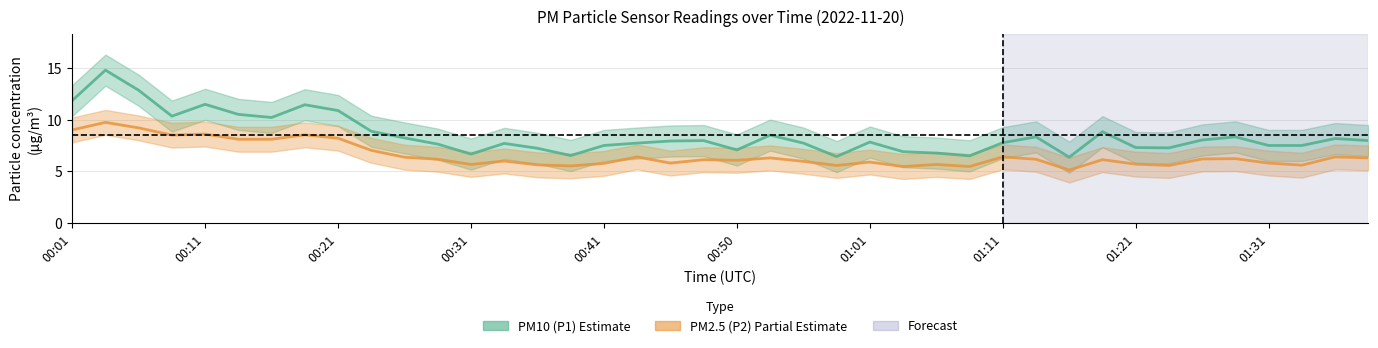

True or false: PM10 (P1) has a value of 8.9 at 23.

False